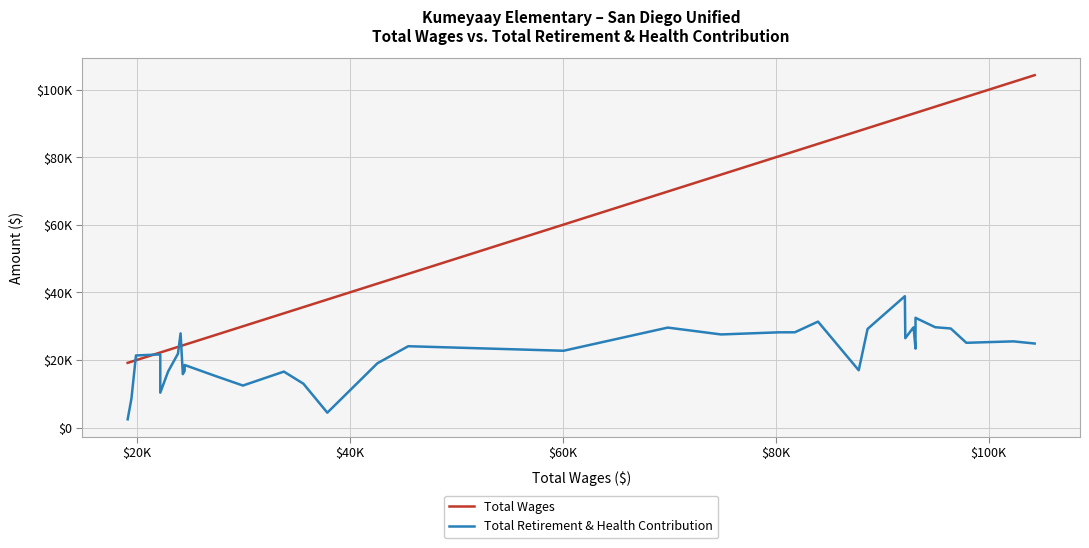

How many lines are shown in the chart?

2